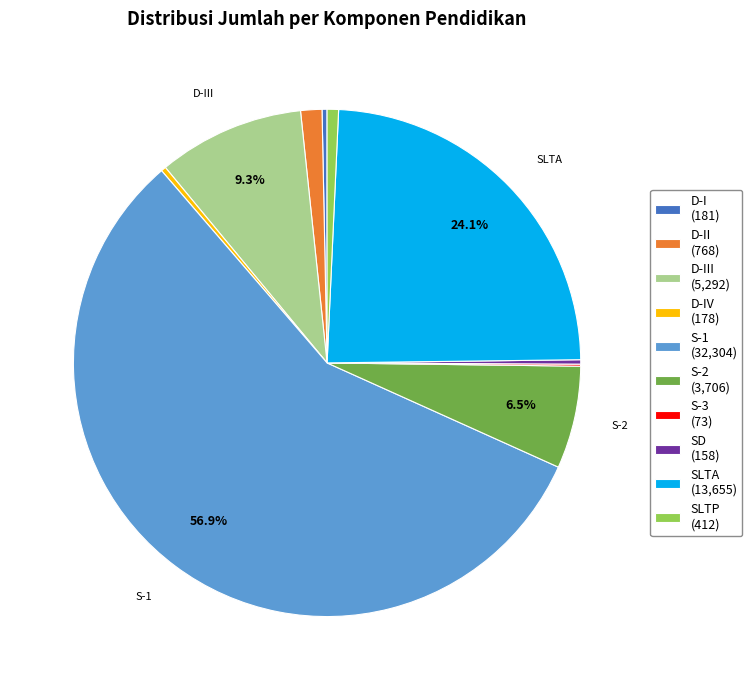

Is S-2 (3,706) the majority of the pie?

No